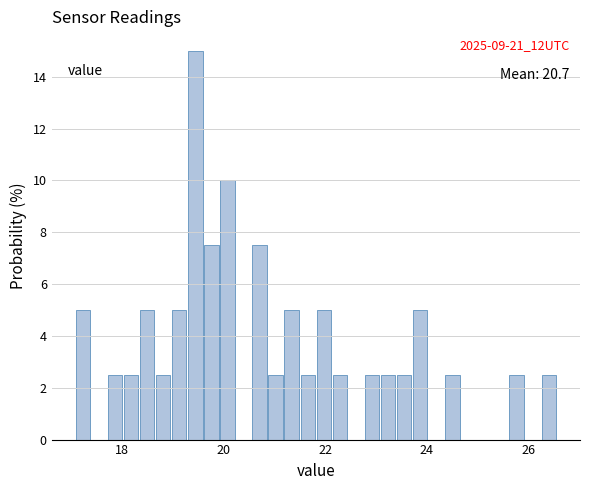

Read against the x-axis, roughly where is the centre of the tallest bar?

19.4